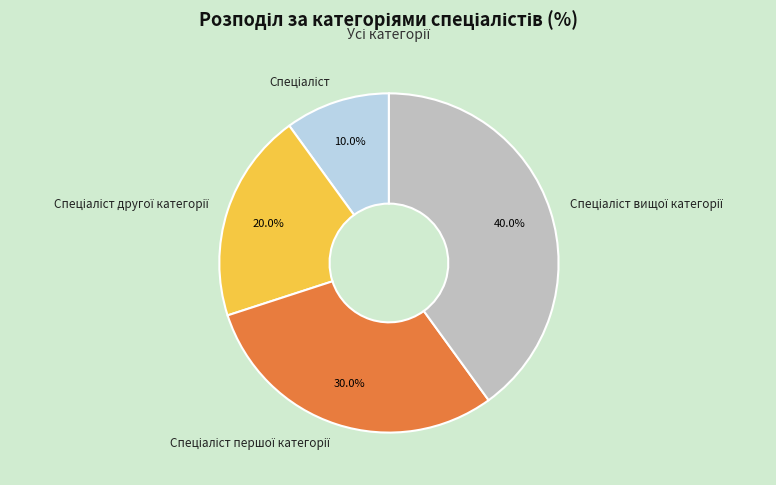

How many segments does this pie chart have?

4